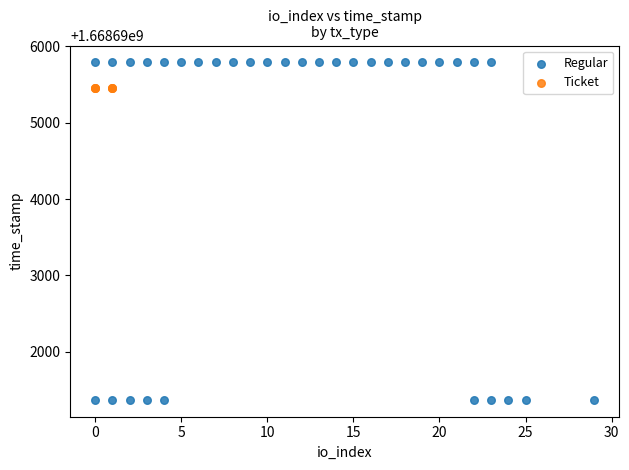

Which series reaches the minimum Y coordinate?

Regular